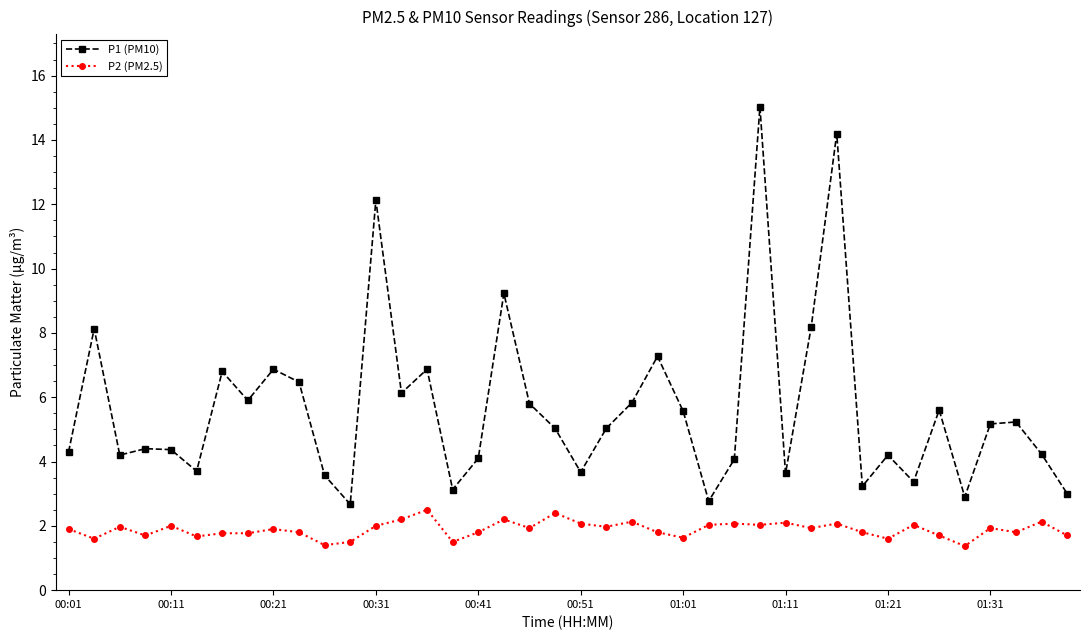

What is the average value of the P1 (PM10) series?

5.6